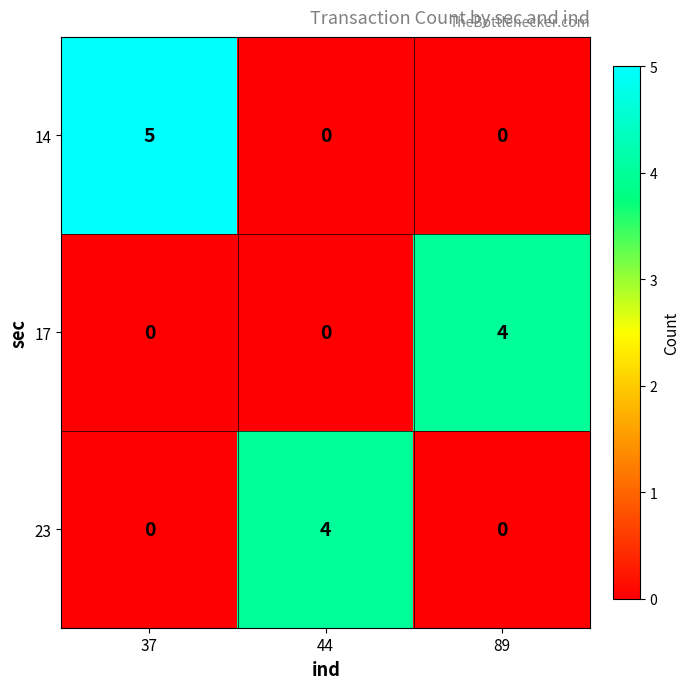

What is the total value across all series at 37?

5